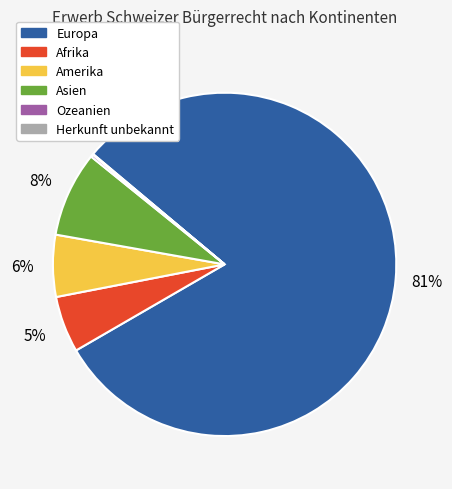

Is it true that Amerika is 6% of the pie?

True